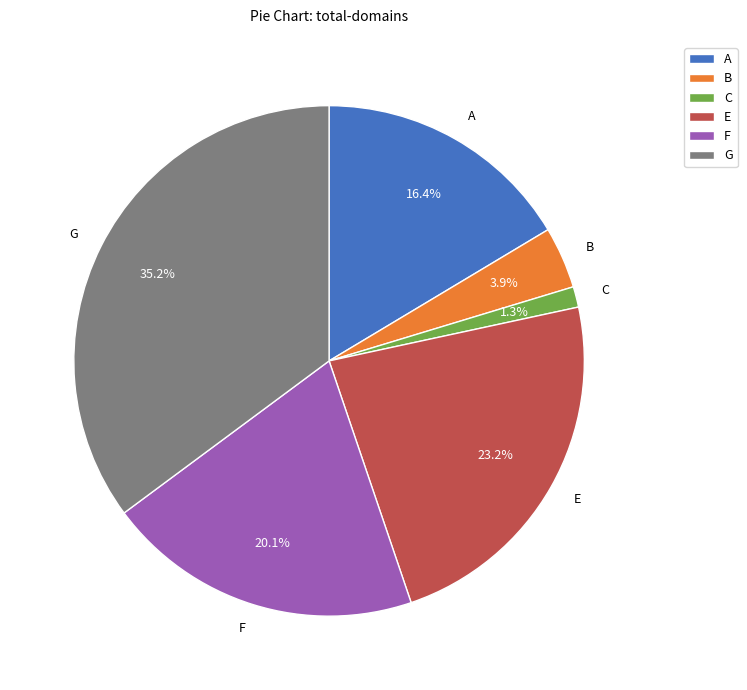

How many segments does this pie chart have?

6